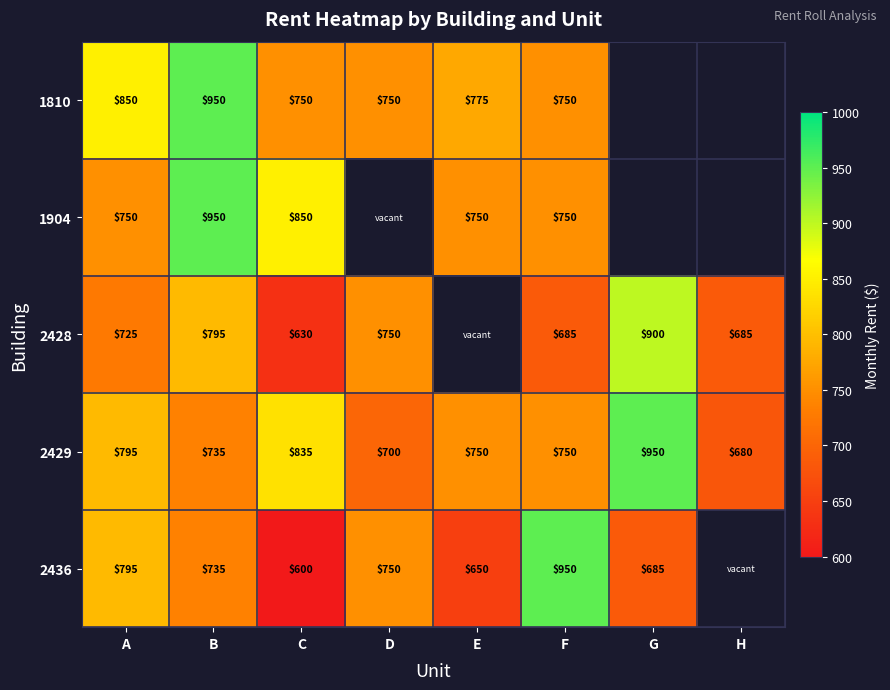

What is the difference between the 2429 values at C and H?

155